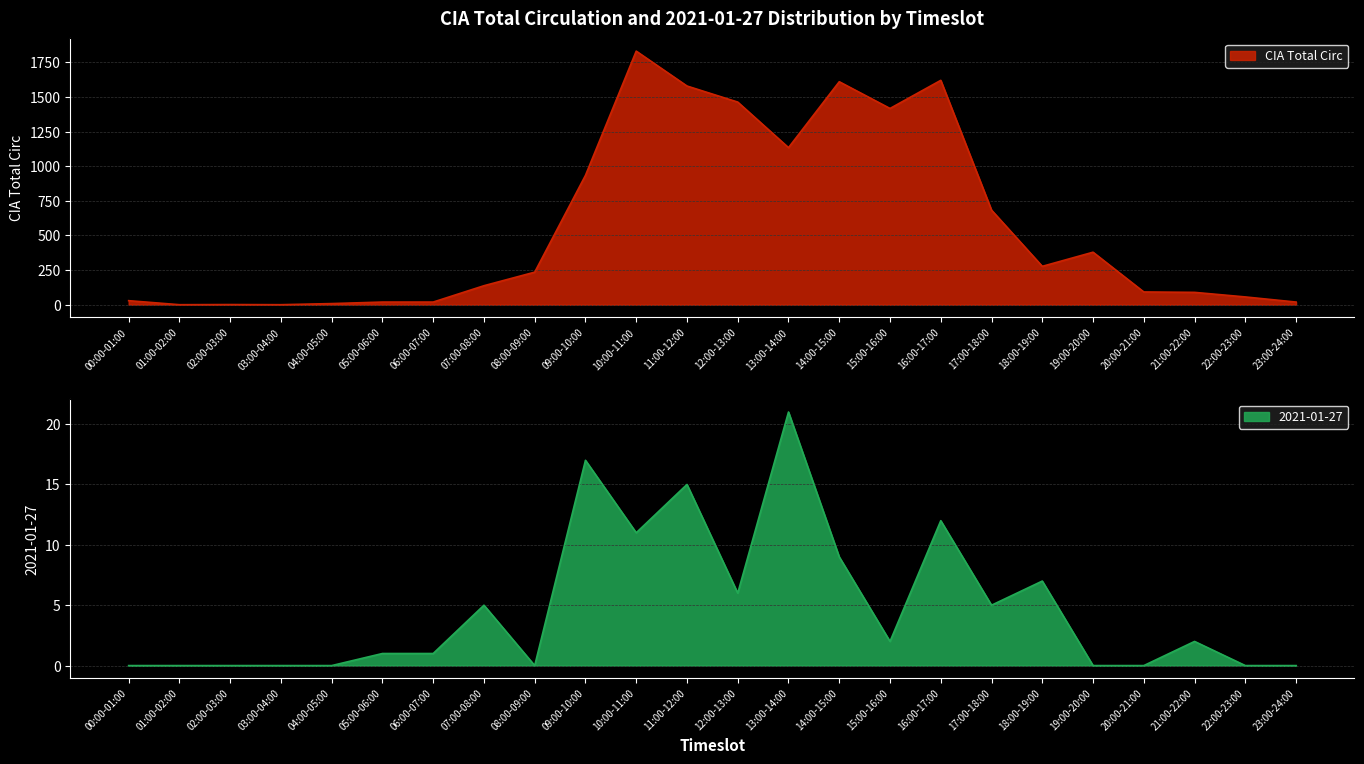

List the series in order of their peak value, lowest first.

2021-01-27, CIA Total Circ